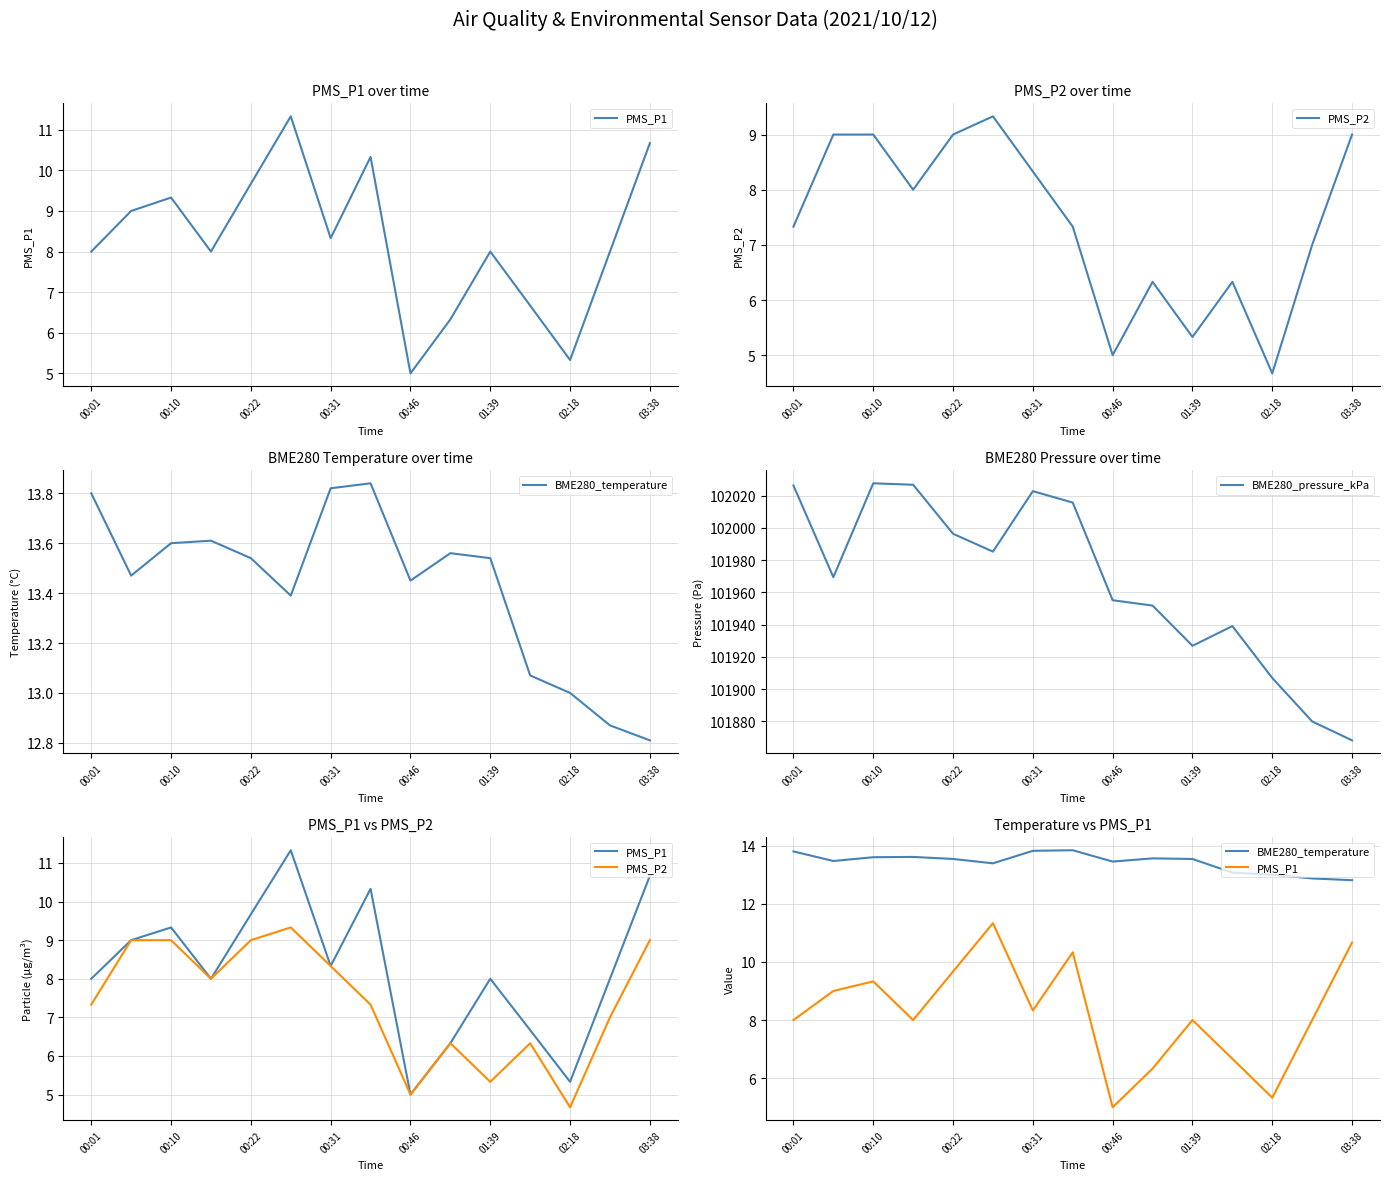

At which label does BME280_pressure_kPa reach its minimum?

03:38